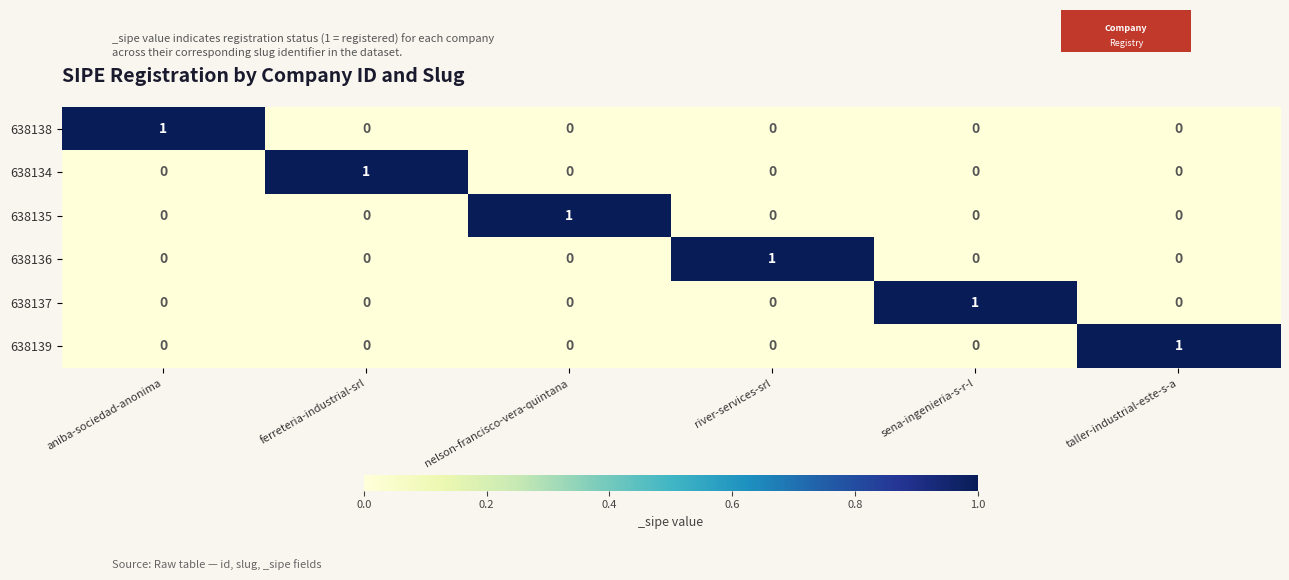

The value of 638135 at nelson-francisco-vera-quintana is 1. True or false?

True